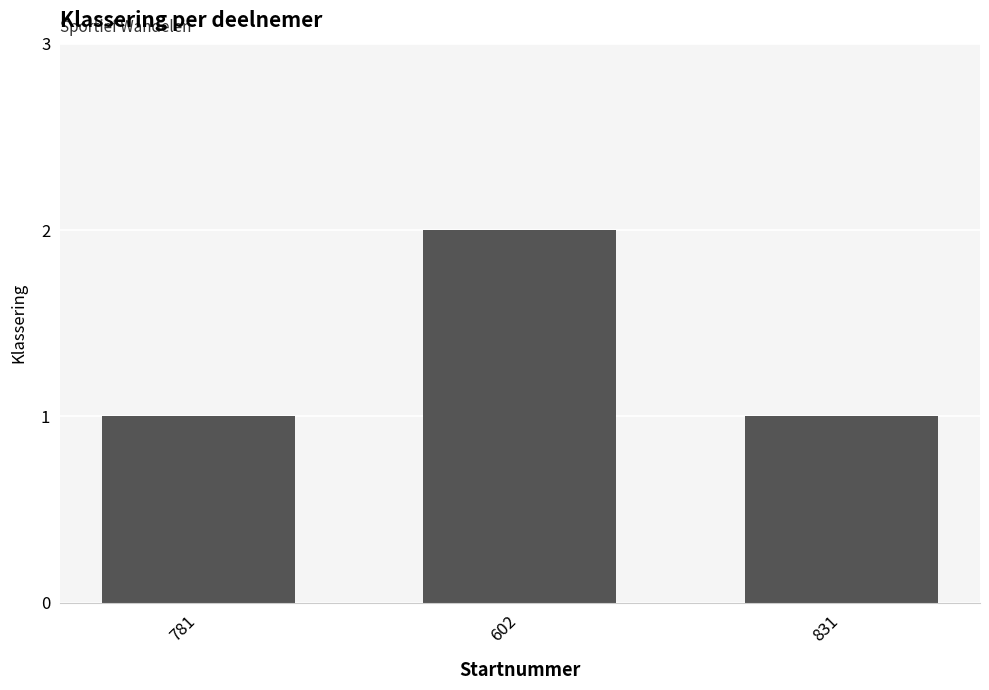

What is the sum of the values at 602 and 781?

3